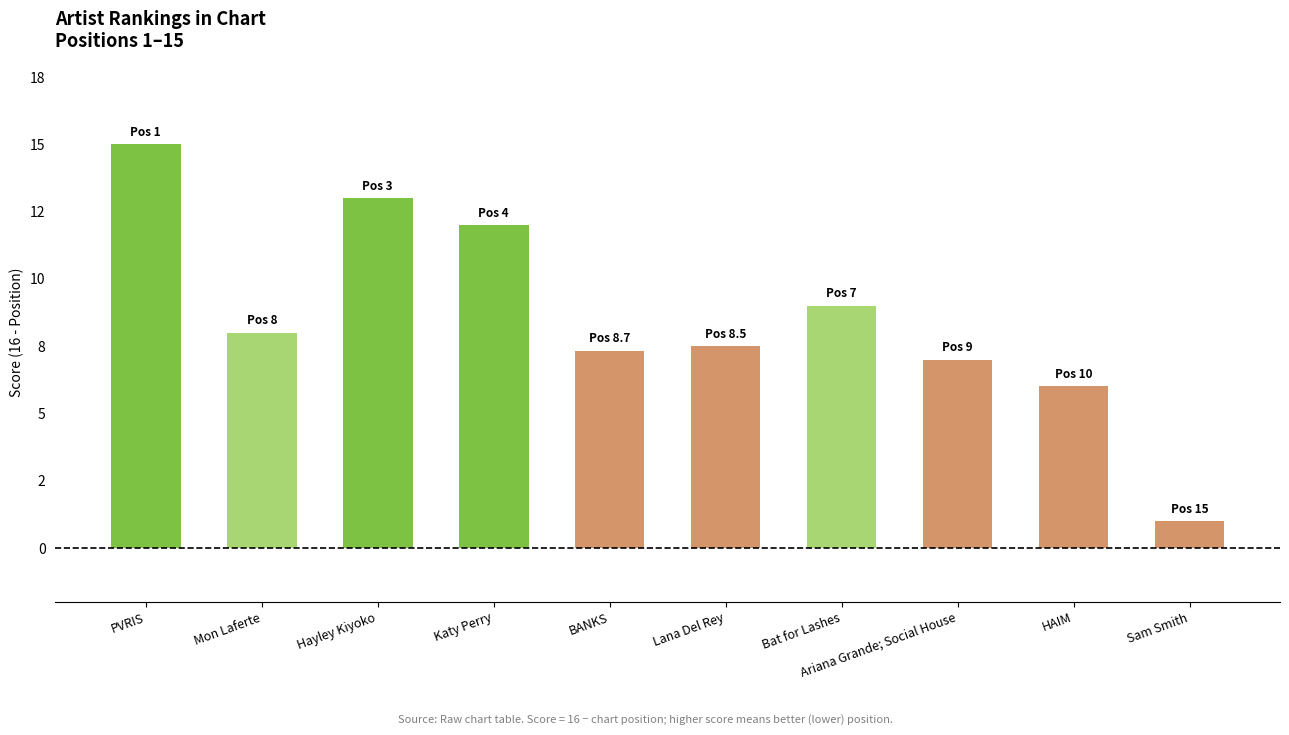

Does the chart contain any negative values?

No